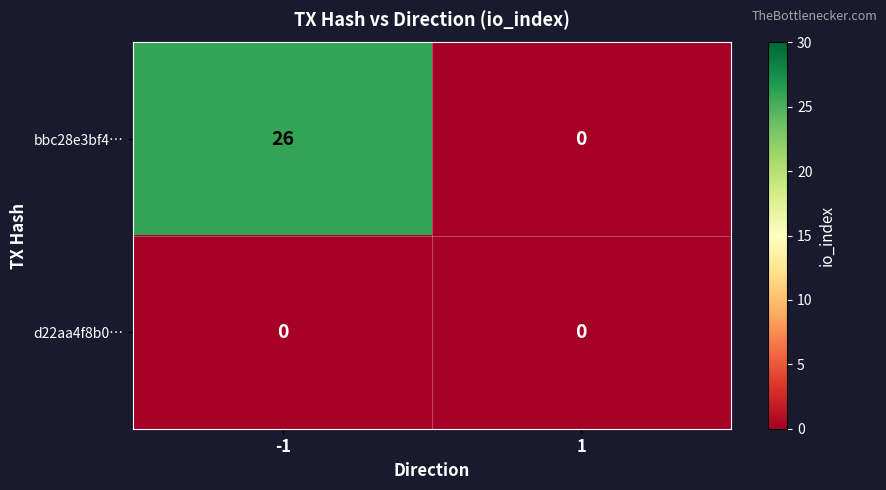

Which series has the largest total across all categories?

bbc28e3bf4…